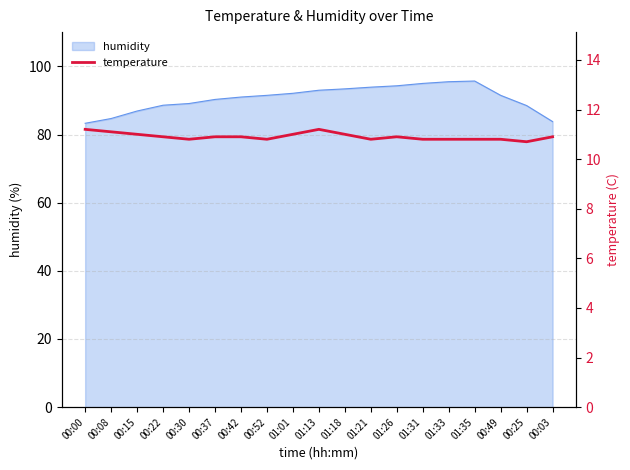

Is it true that the value at 01:31 is 4.7?

False